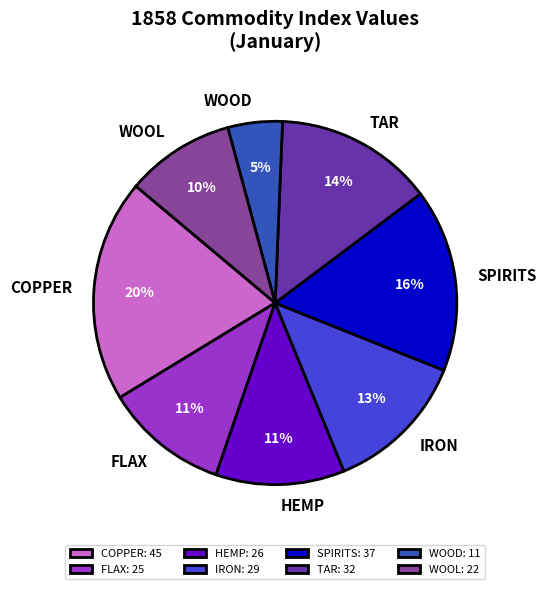

Which category has the smallest portion of the pie?

WOOD